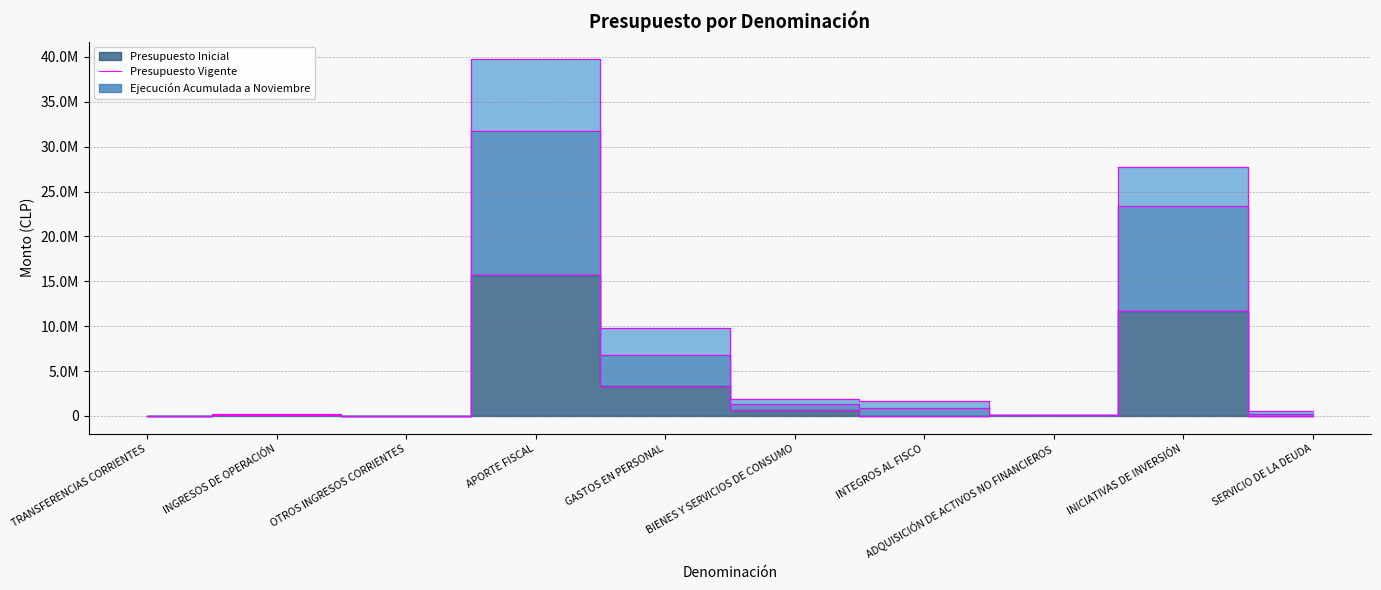

Reading left to right, transcribe all the data shown in this chart.

Presupuesto Inicial: 10	61325	20	15741324	3382372	671282	6862	55125	11686048	1000
Presupuesto Vigente: 20	122650	40	31739157	6764744	1341666	834942	110250	23363717	265908
Ejecución Acumulada a Noviembre: 2092	205358	31489	39730627	9782821	1935147	1671905	124687	27739247	530815